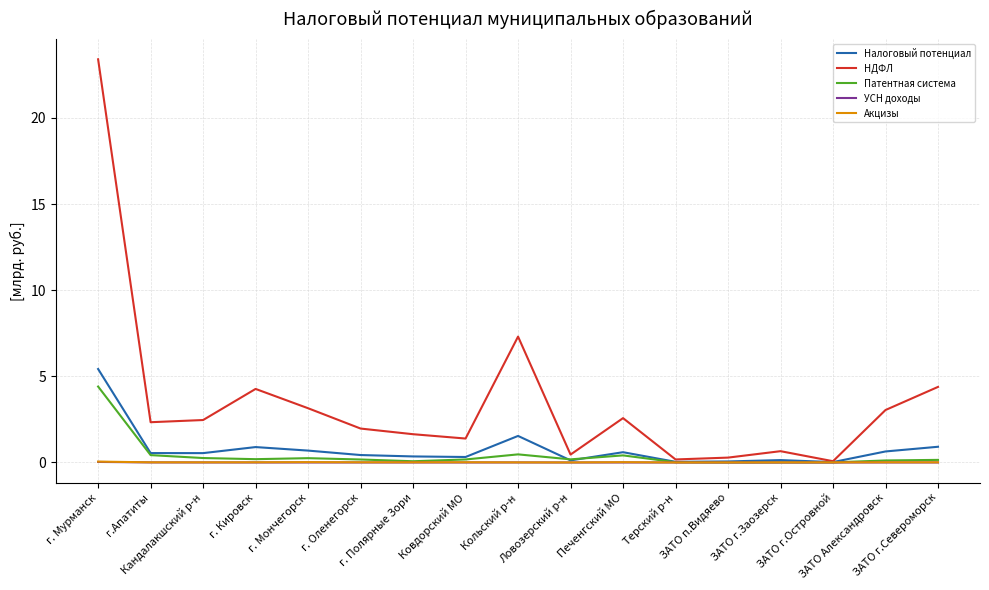

What is the sum of all НДФЛ values?

59.6